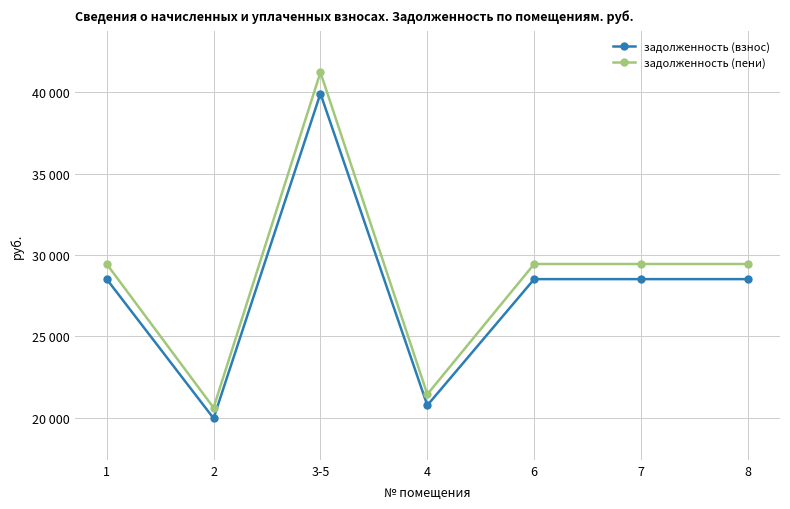

At 7, list the series in order from largest to smallest.

задолженность (пени), задолженность (взнос)